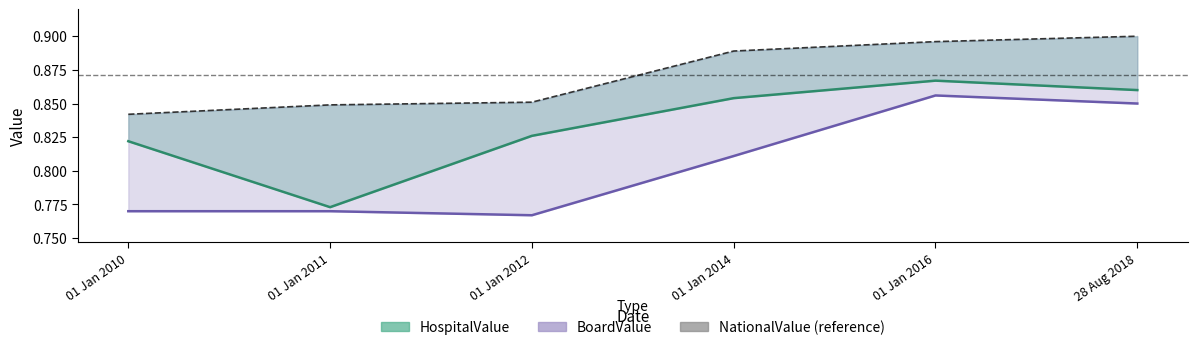

List the series in order of their peak value, highest first.

NationalValue (reference), HospitalValue line, BoardValue line